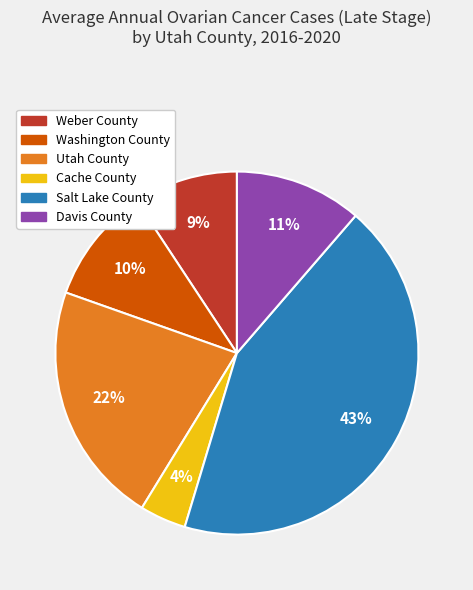

To the nearest percent, what is the combined percentage of Cache County and Davis County?

15%